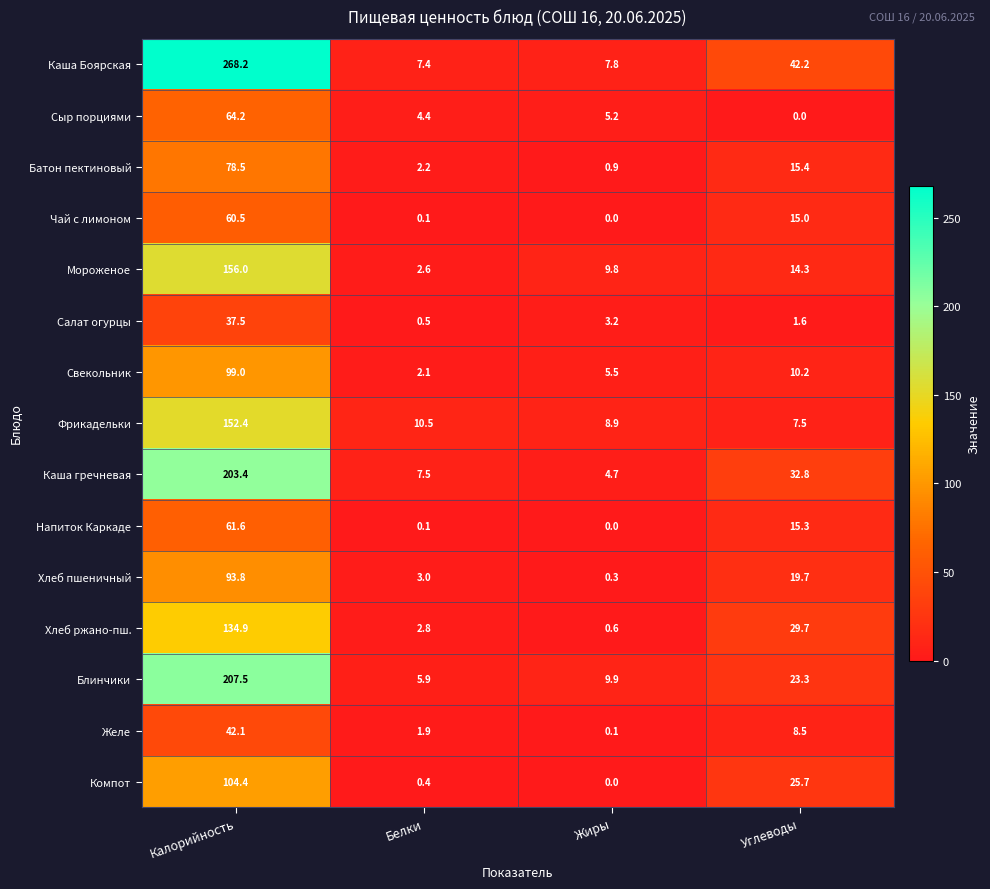

Is the value of Блинчики at Углеводы greater than the value of Свекольник at Белки?

Yes